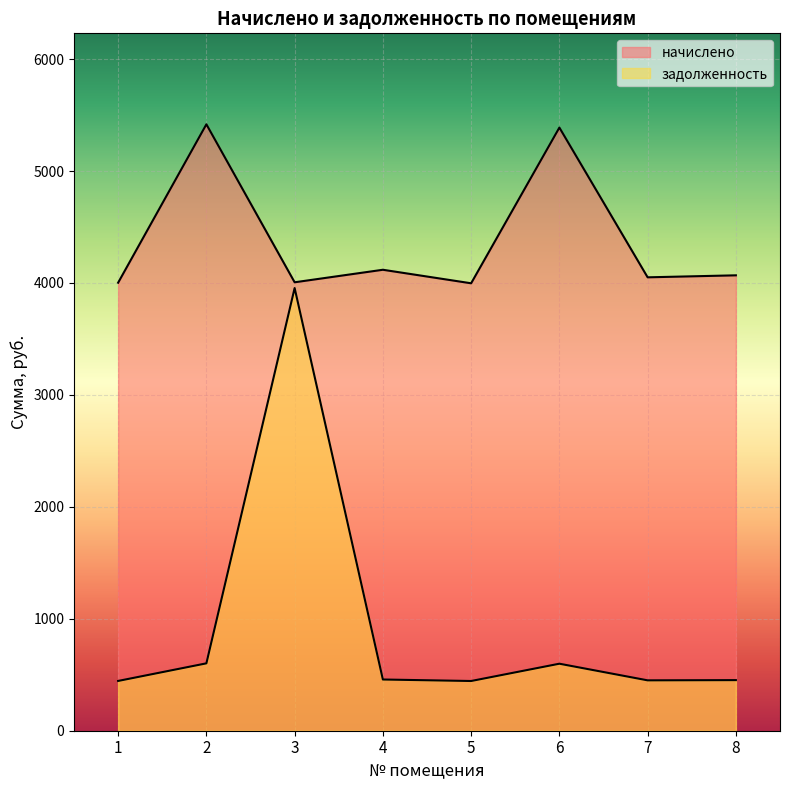

What is the minimum value for начислено?

3997.3